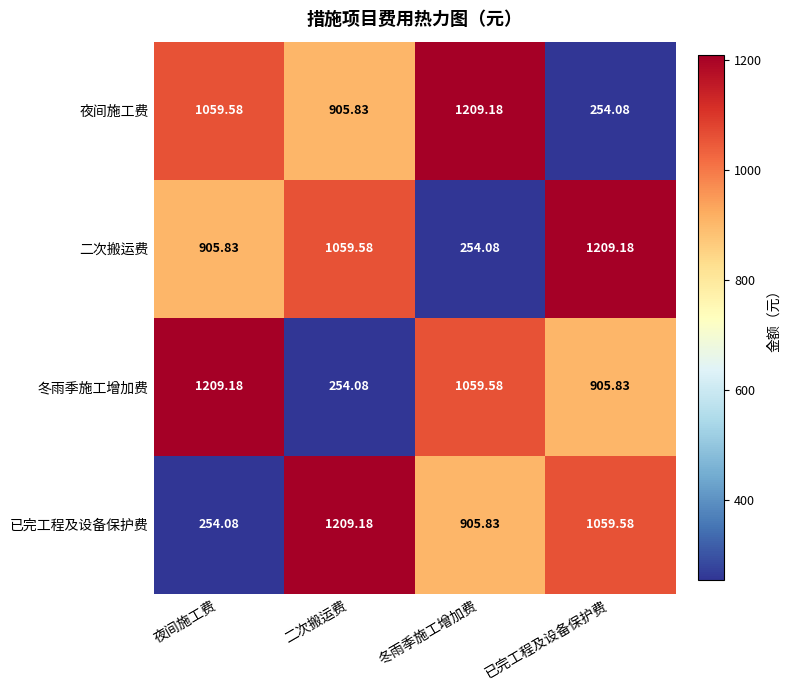

At which label does 已完工程及设备保护费 reach its minimum?

夜间施工费